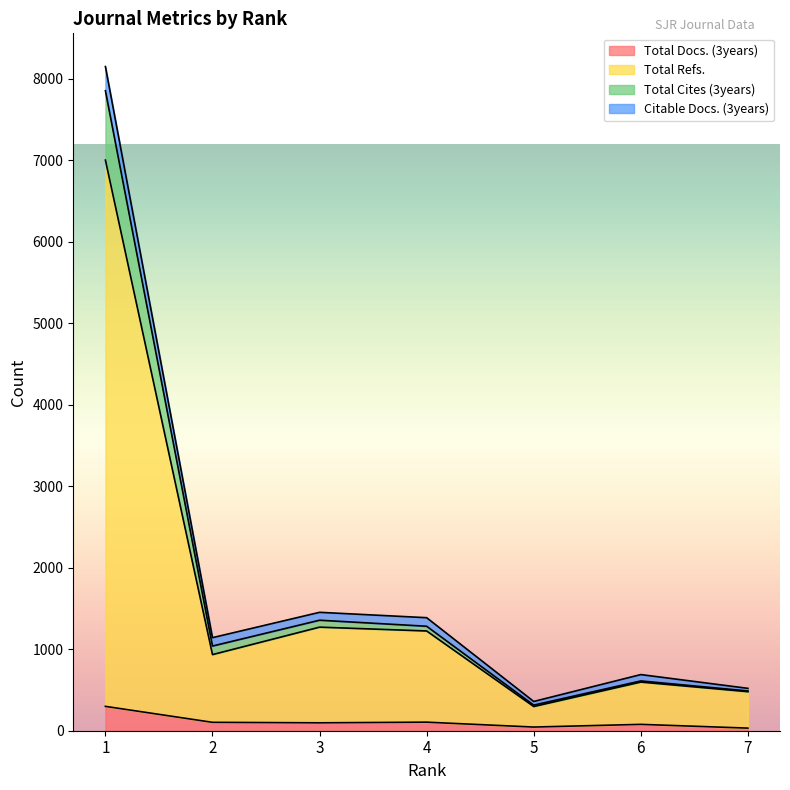

True or false: Total Docs. (3years) has a value of 32 at 7.

True